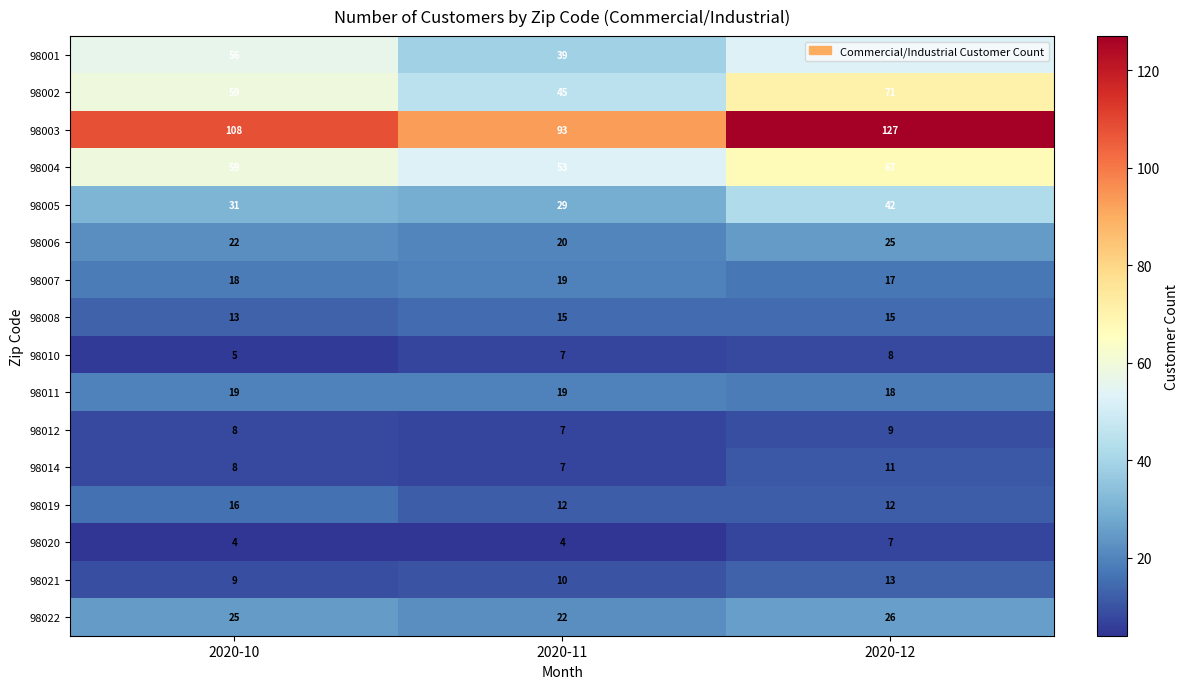

How many 98019 values are between 12 and 16?

3